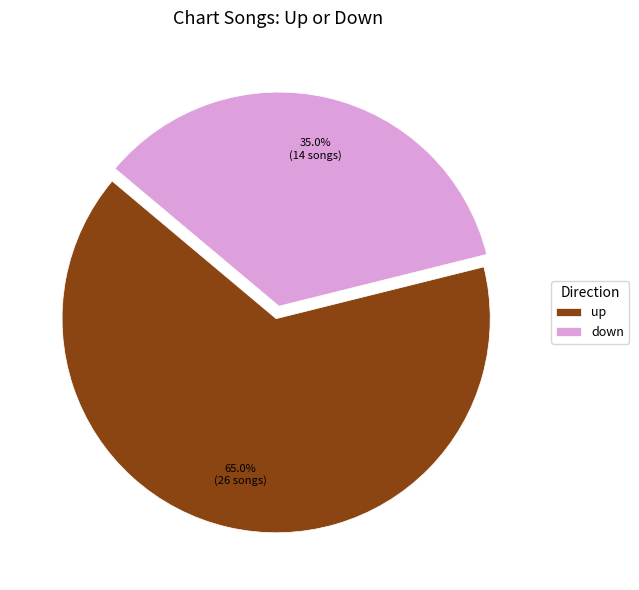

What is the majority slice?

up